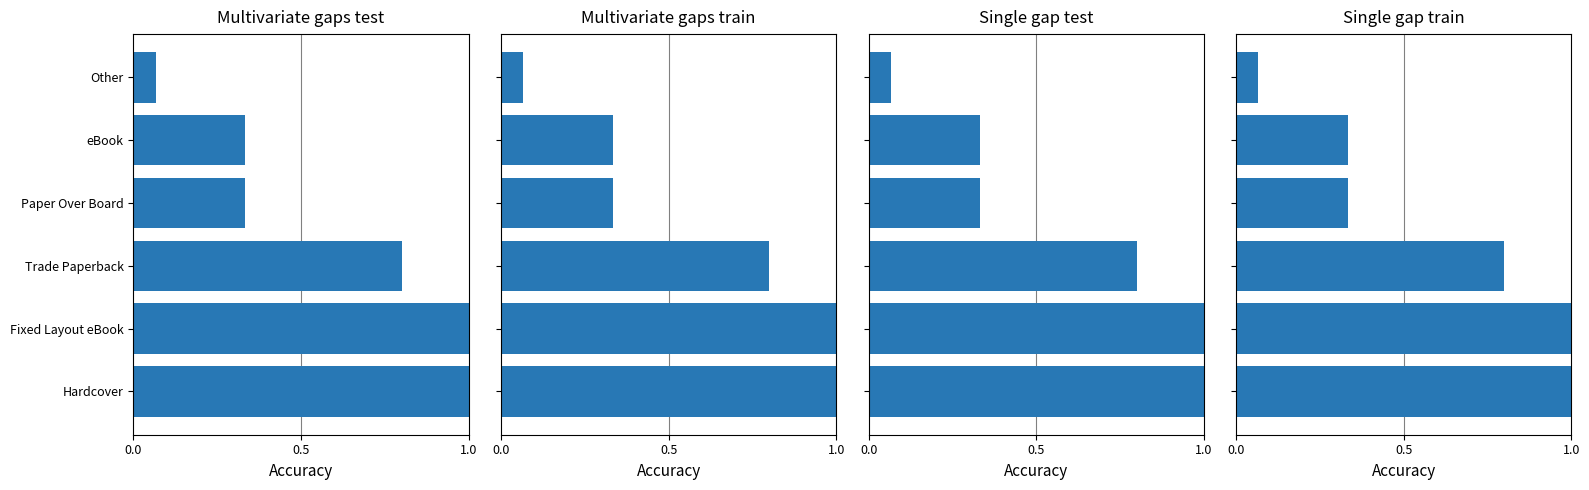

Between eBook and Fixed Layout eBook, which is larger?

Fixed Layout eBook